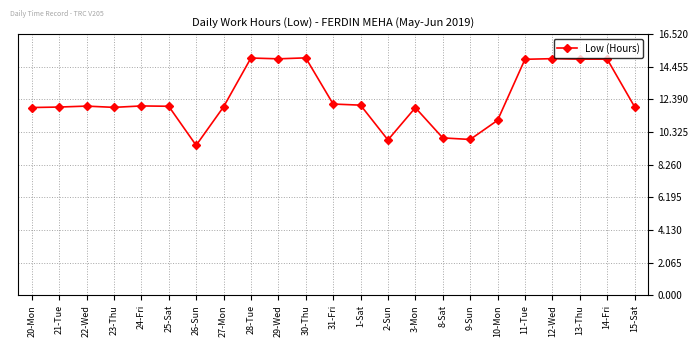

What is the sum of all values?

286.4